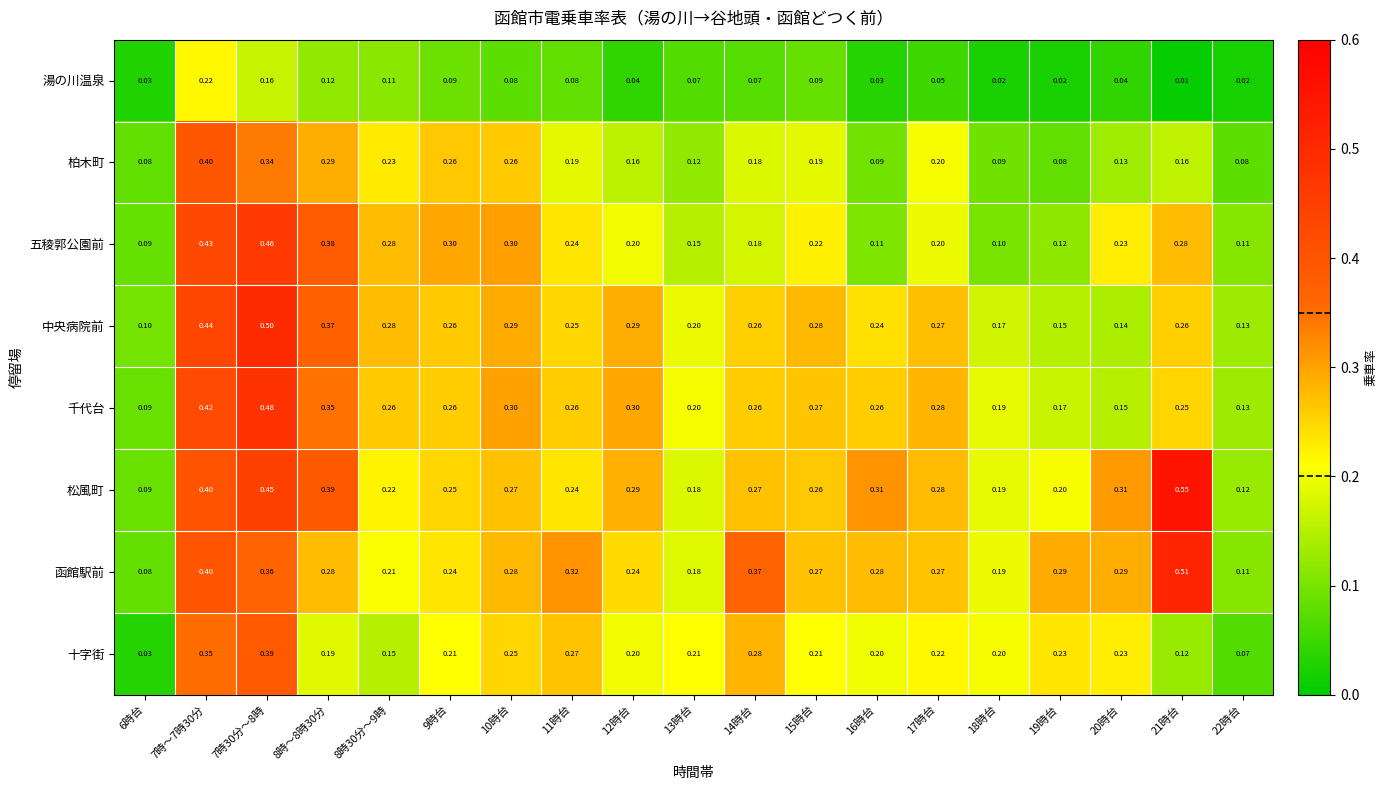

Which series changed the most between 20時台 and 21時台?

松風町